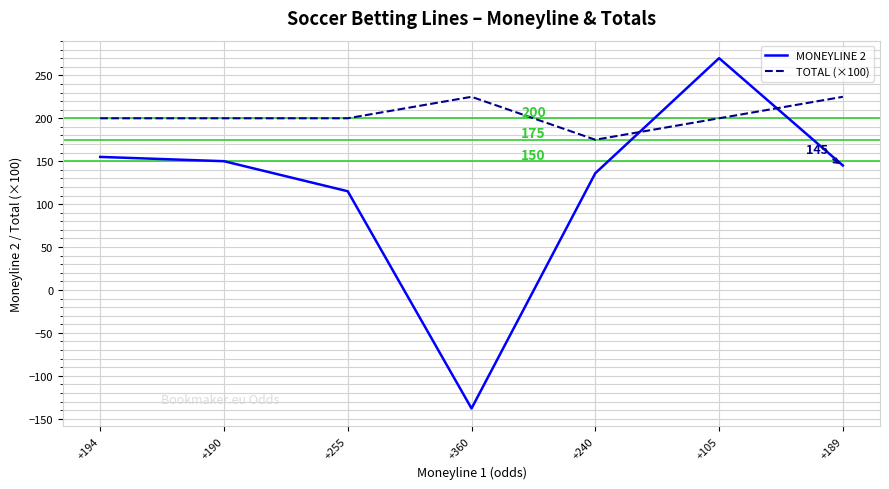

Where is MONEYLINE 2 nearest to the value 66?

+255